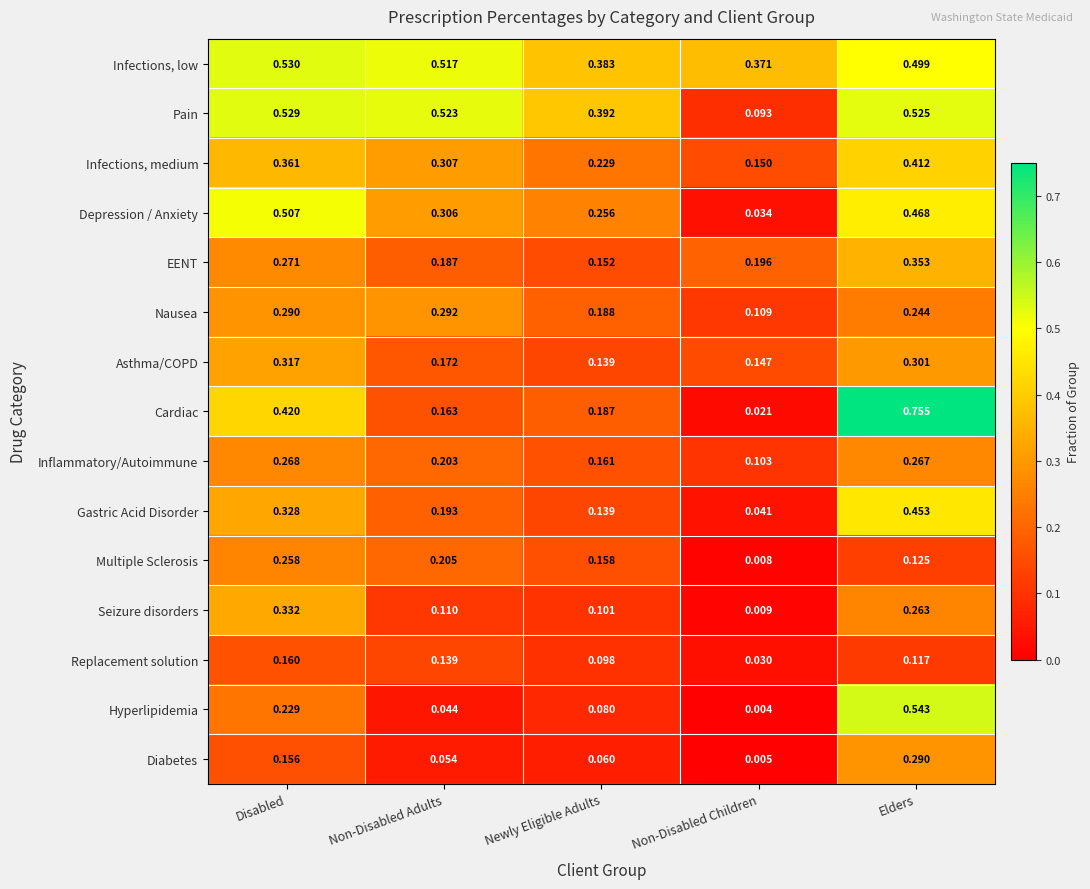

What is the total value across all series at Newly Eligible Adults?

2.7